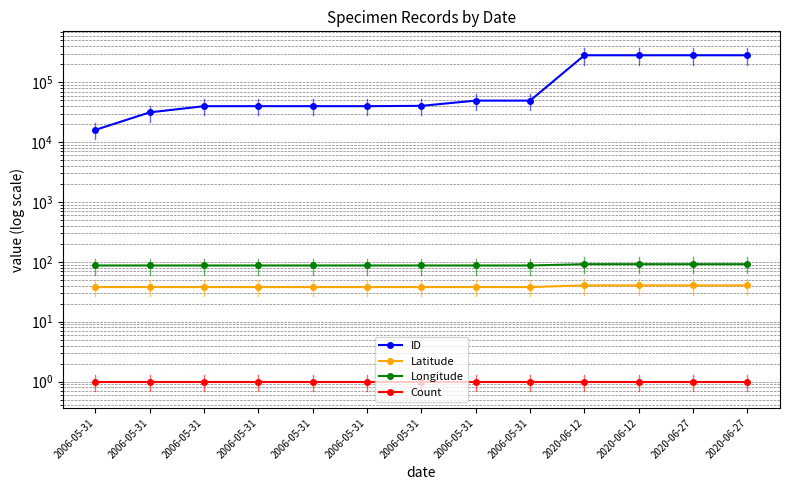

What is the minimum value shown in the chart?

1.0